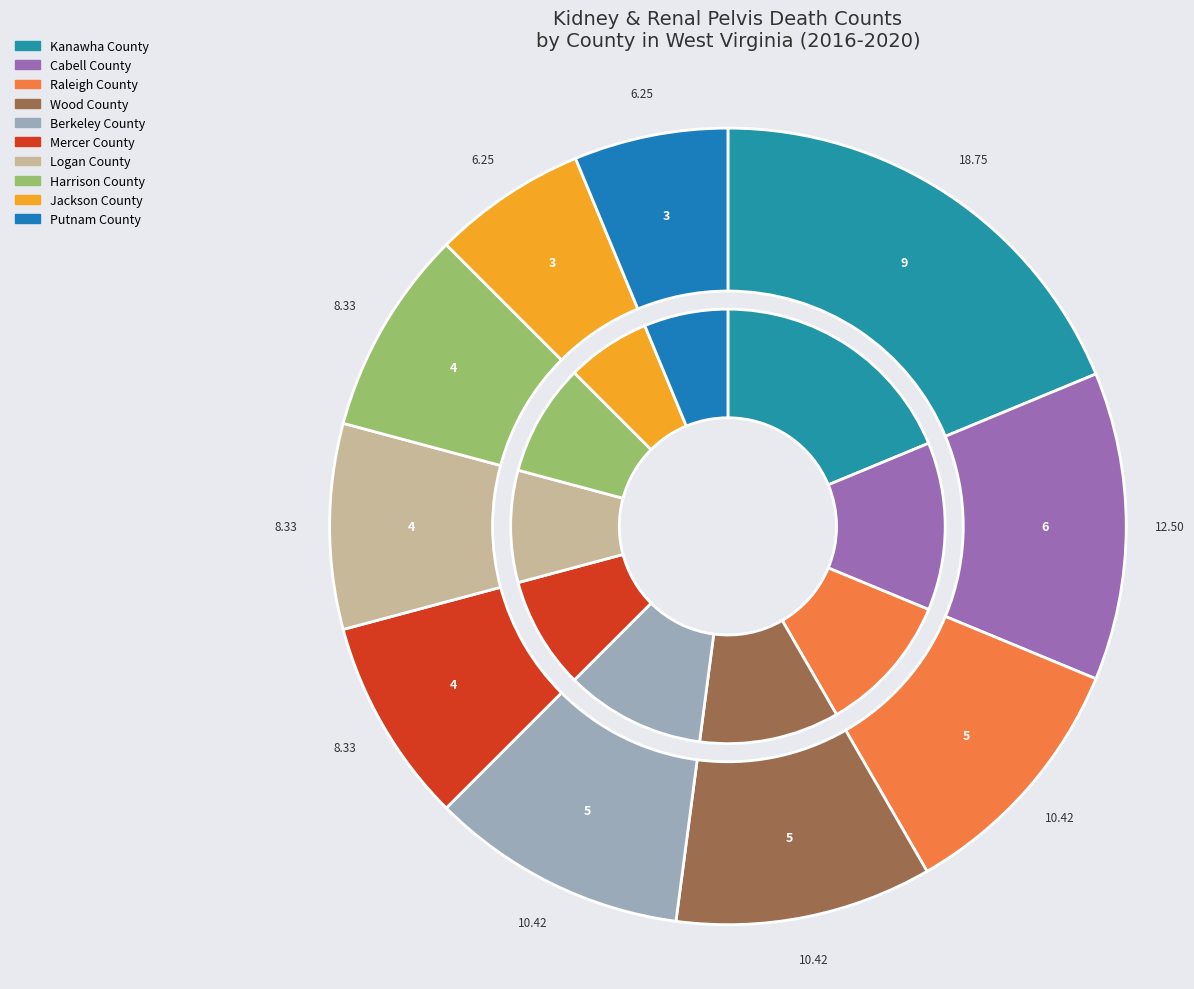

Approximately how many times larger is the value at Jackson County compared to Harrison County?

0.8